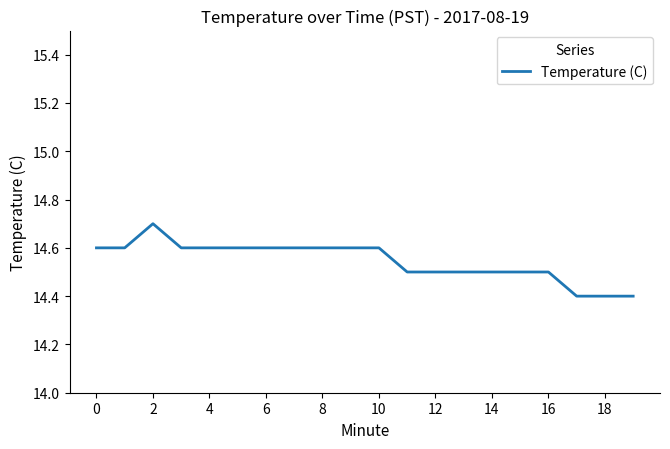

What is the minimum value shown in the chart?

14.4